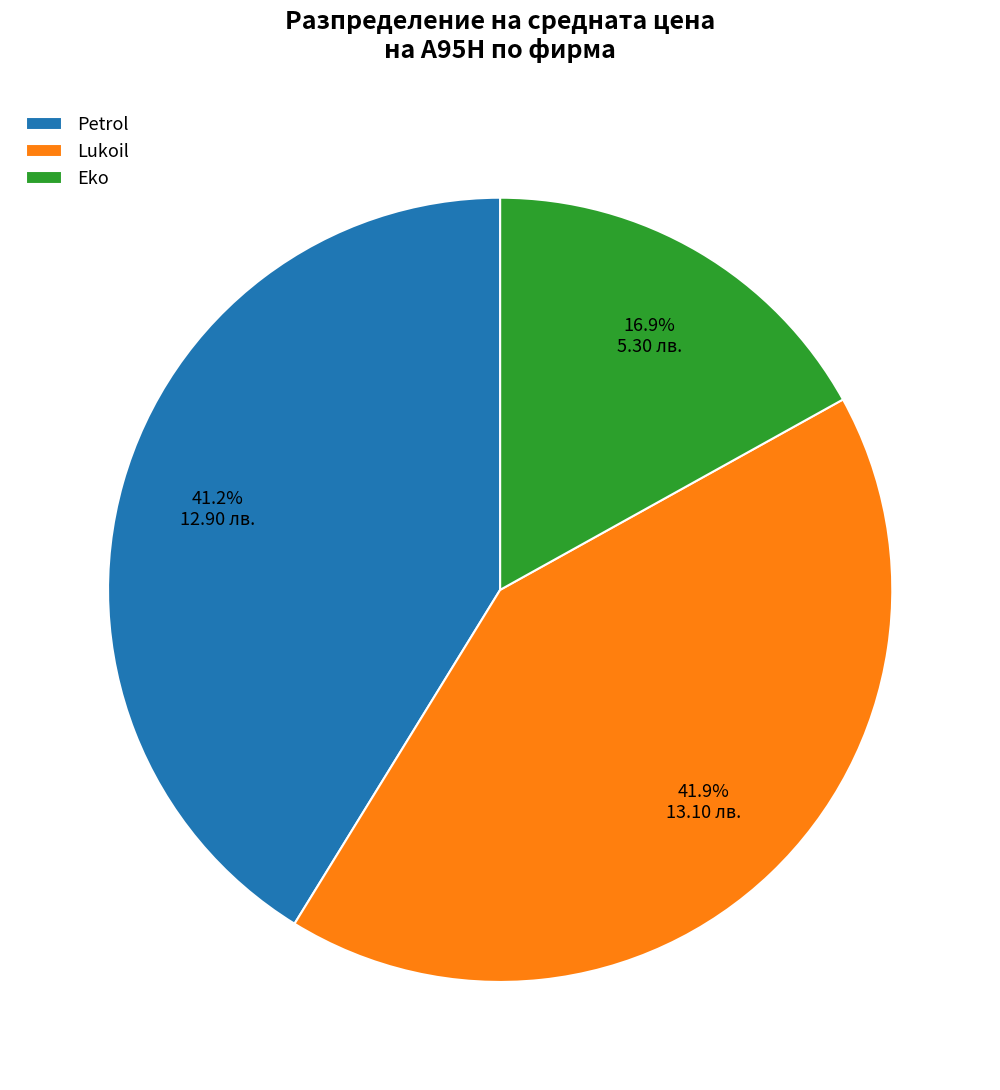

What portion of the pie excludes Petrol?

58.8%